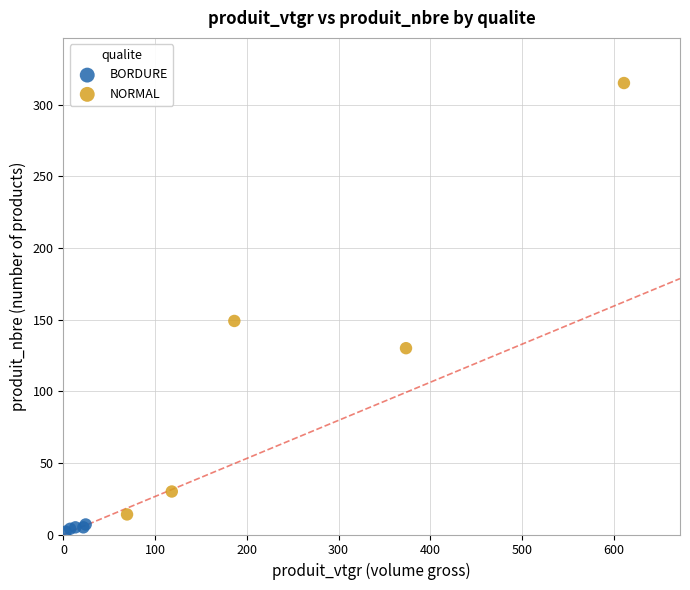

Which series has the largest Y range (max minus min)?

NORMAL